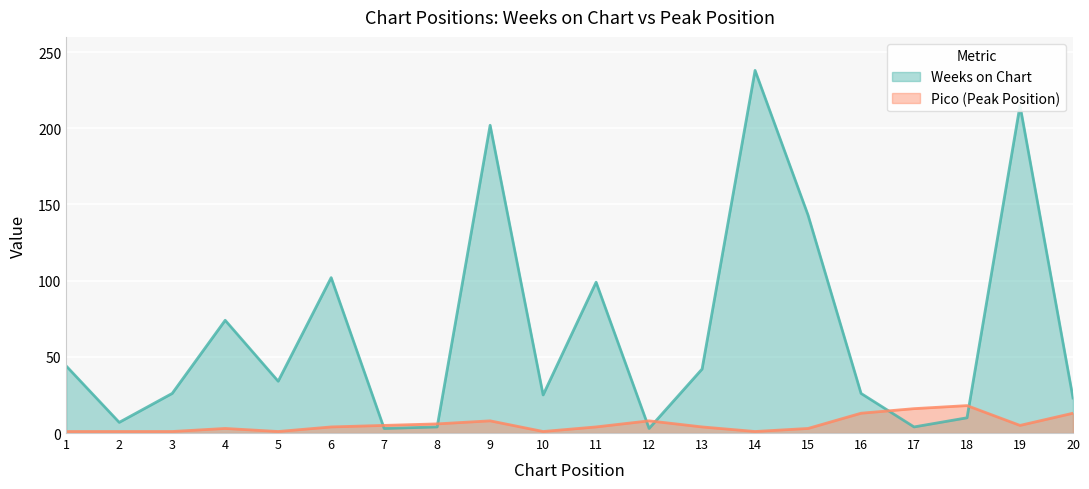

True or false: Pico has a value of 2 at 10.

False